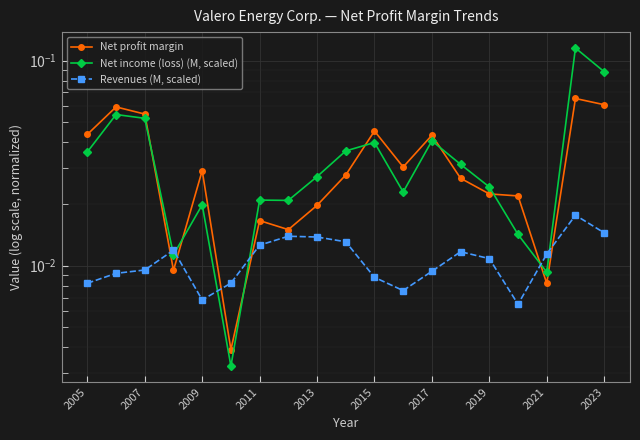

How many categories are shown in the chart?

19